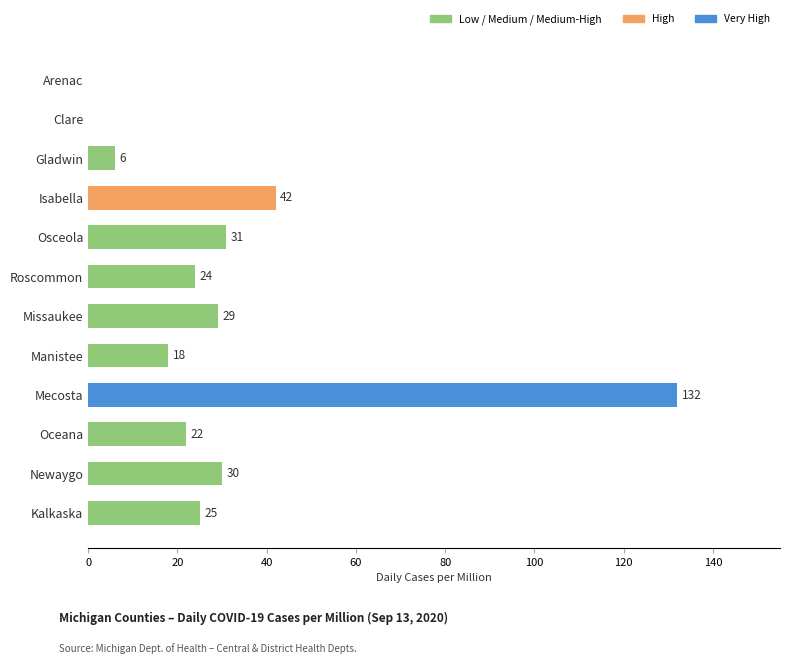

What is the maximum value shown in the chart?

132